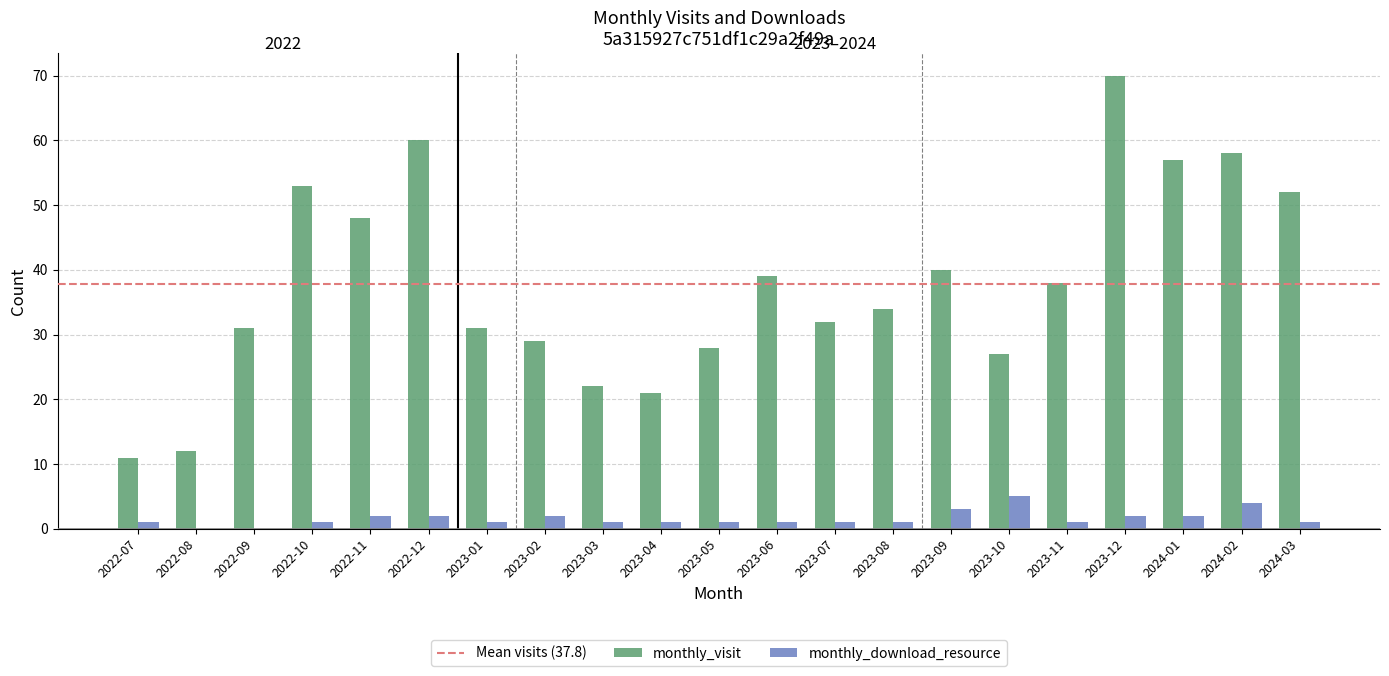

Reading left to right, transcribe all the data shown in this chart.

monthly_visit: 11	12	31	53	48	60	31	29	22	21	28	39	32	34	40	27	38	70	57	58	52
monthly_download_resource: 1	0	0	1	2	2	1	2	1	1	1	1	1	1	3	5	1	2	2	4	1